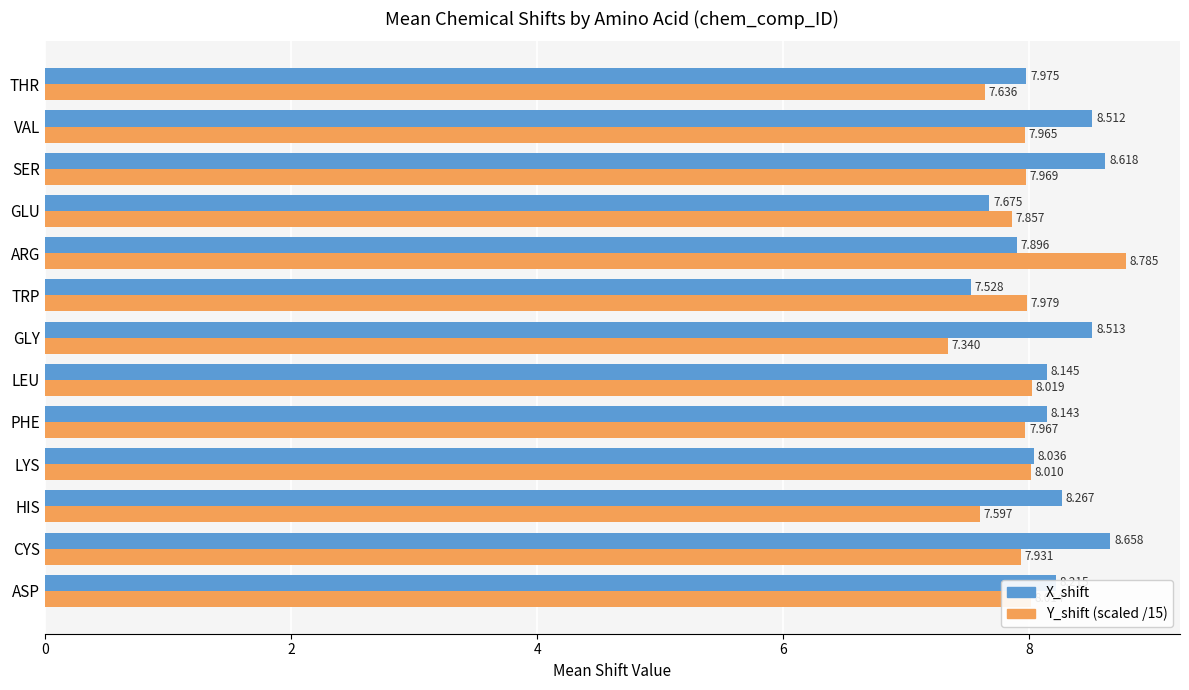

Which series changed the most between GLU and THR?

X_shift